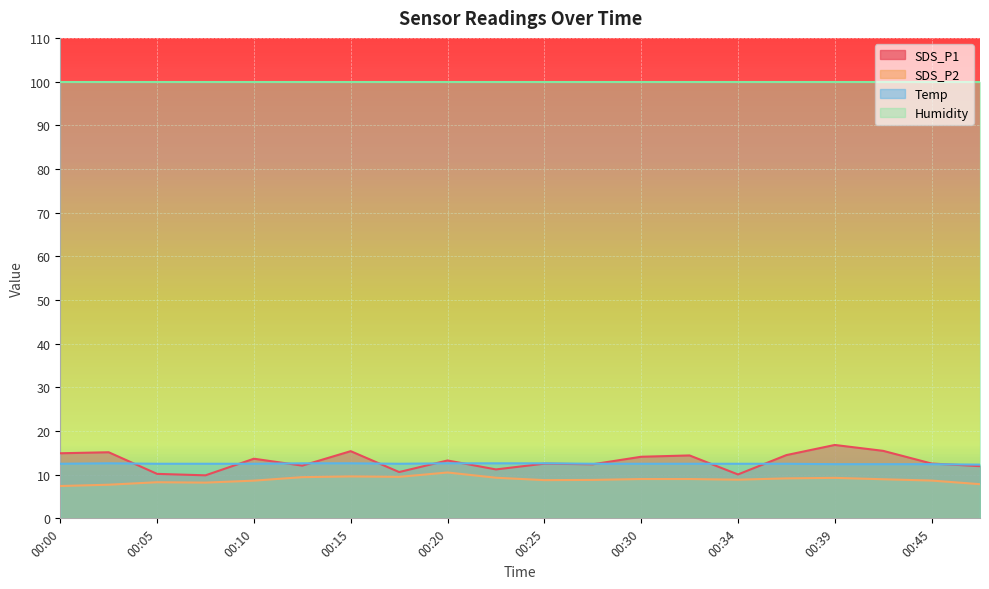

In Temp, how many points are higher than both neighbors (excluding endpoints)?

1